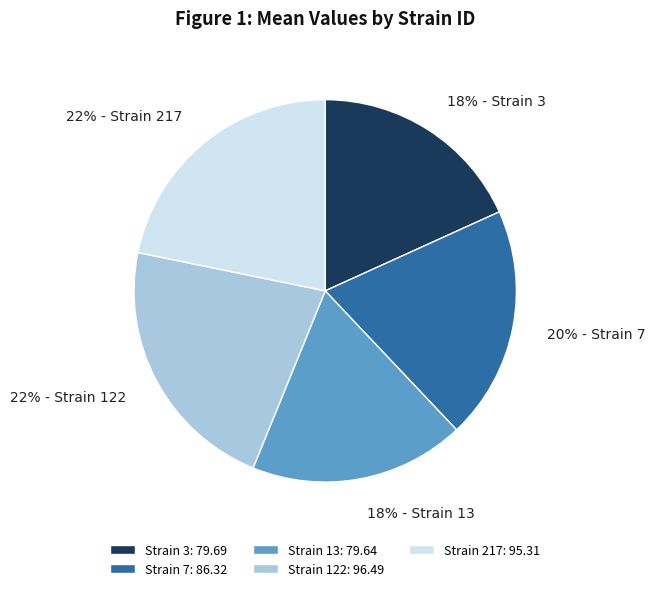

To the nearest percent, what is the difference between the largest and smallest slice percentages?

4%